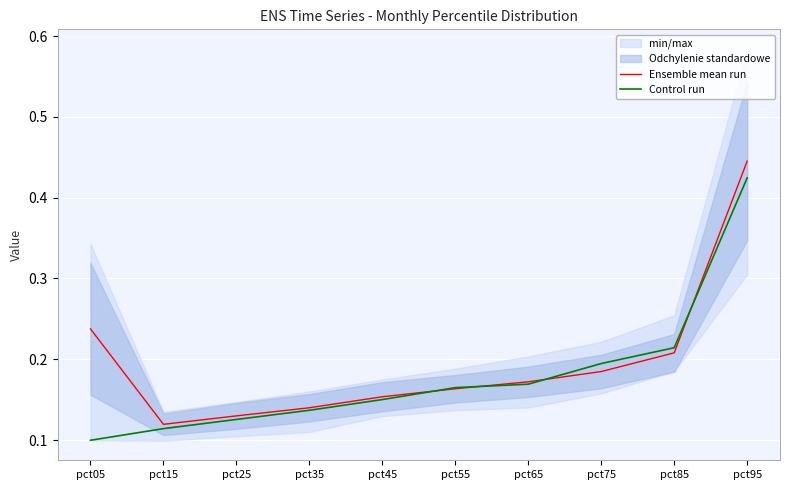

At which label does Control run reach its minimum?

pct05